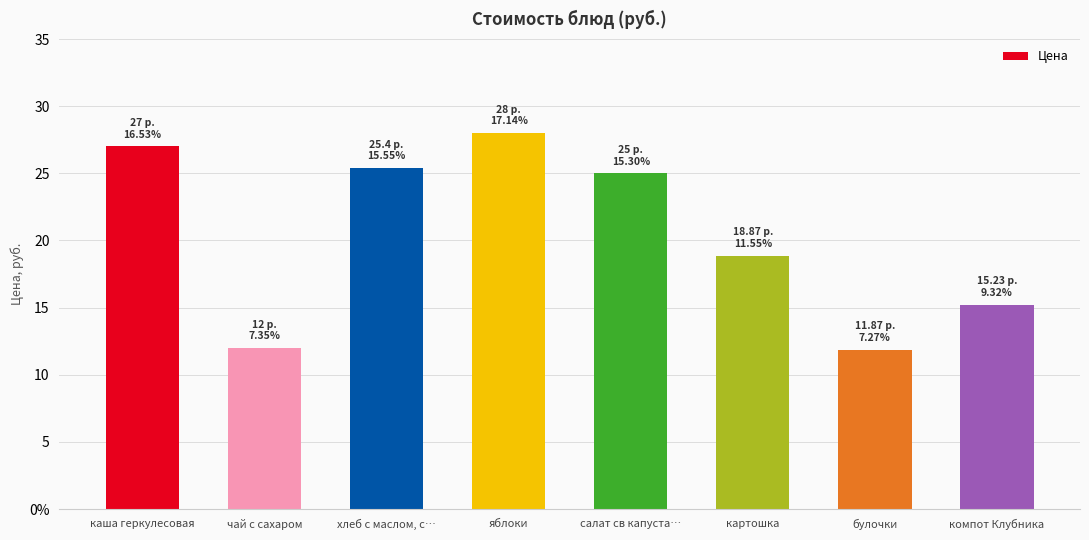

What is the maximum value shown in the chart?

28.0